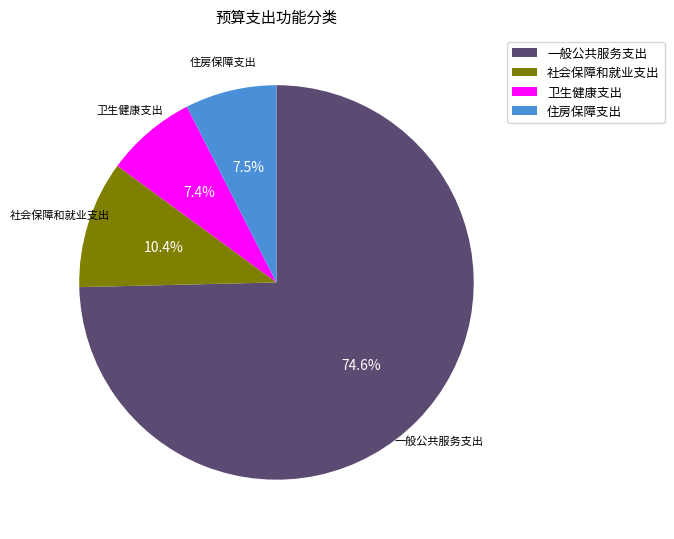

Which has a higher value, 一般公共服务支出 or 卫生健康支出?

一般公共服务支出